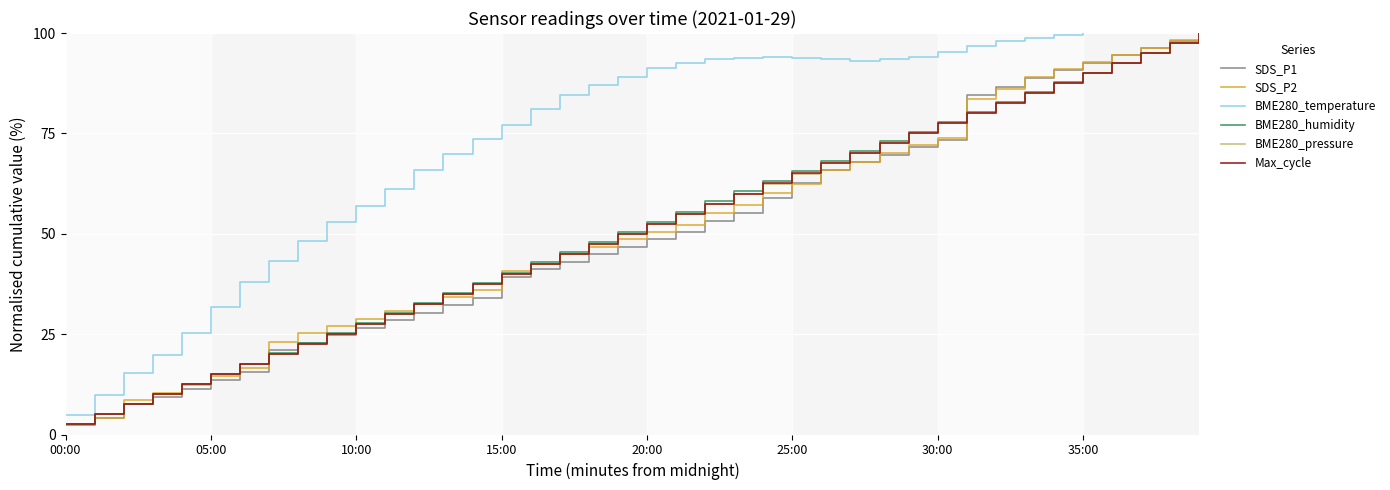

Which series has the largest total across all categories?

BME280_temperature